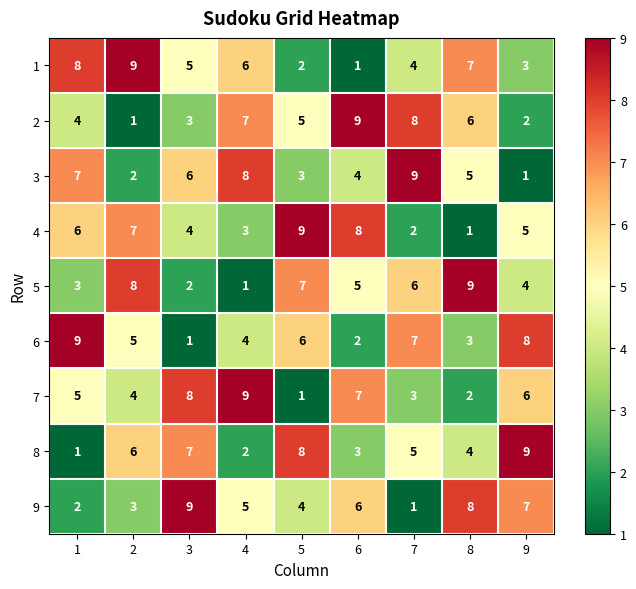

What is the minimum value shown in the chart?

1